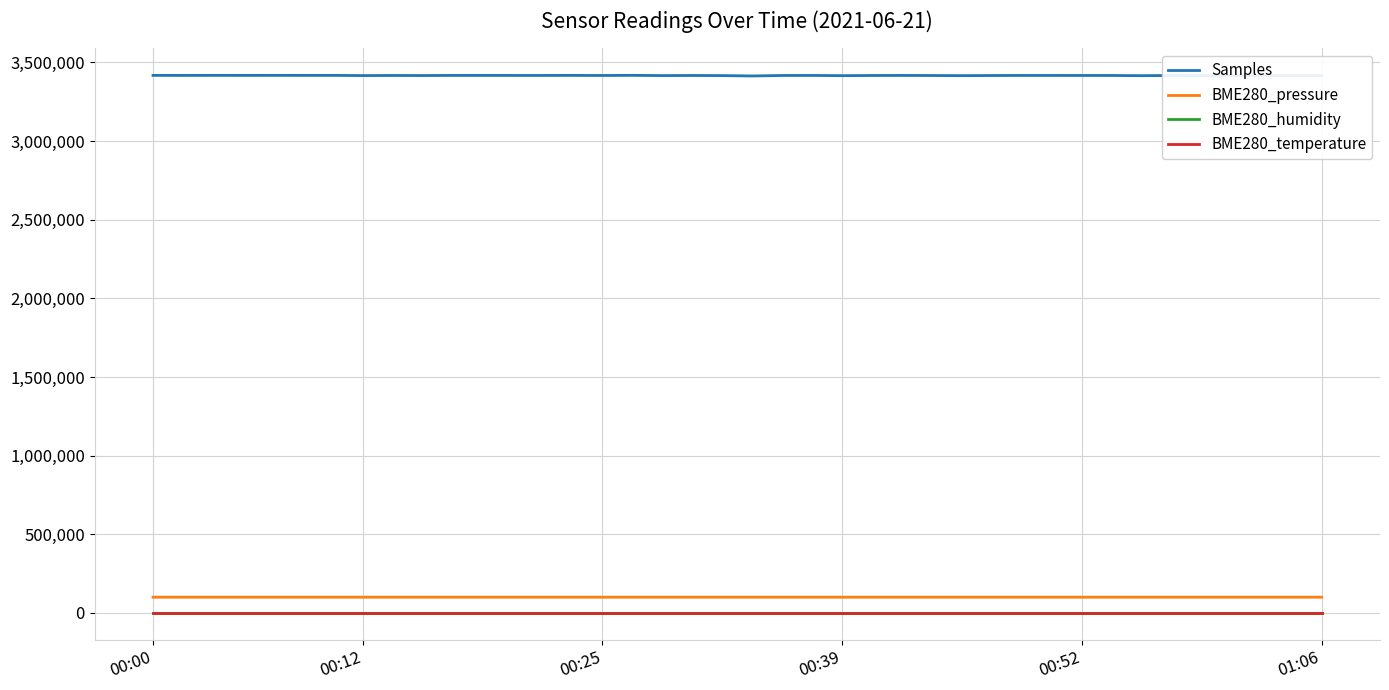

What is the maximum value shown in the chart?

3417258.0